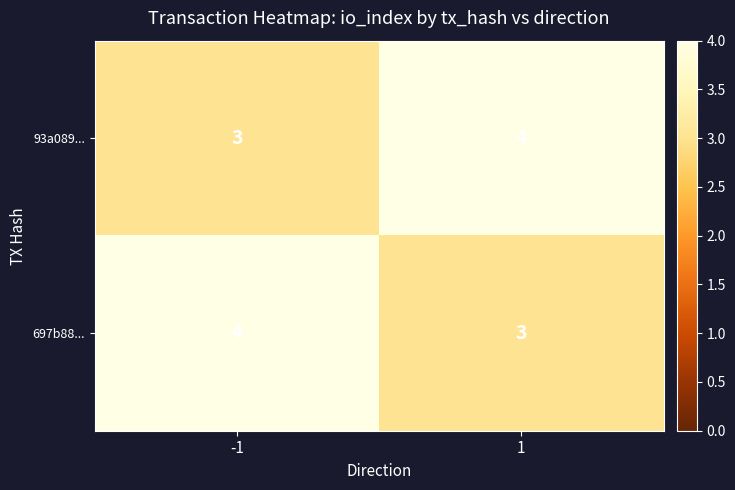

List the labels in order of 93a089... value, smallest first.

-1, 1